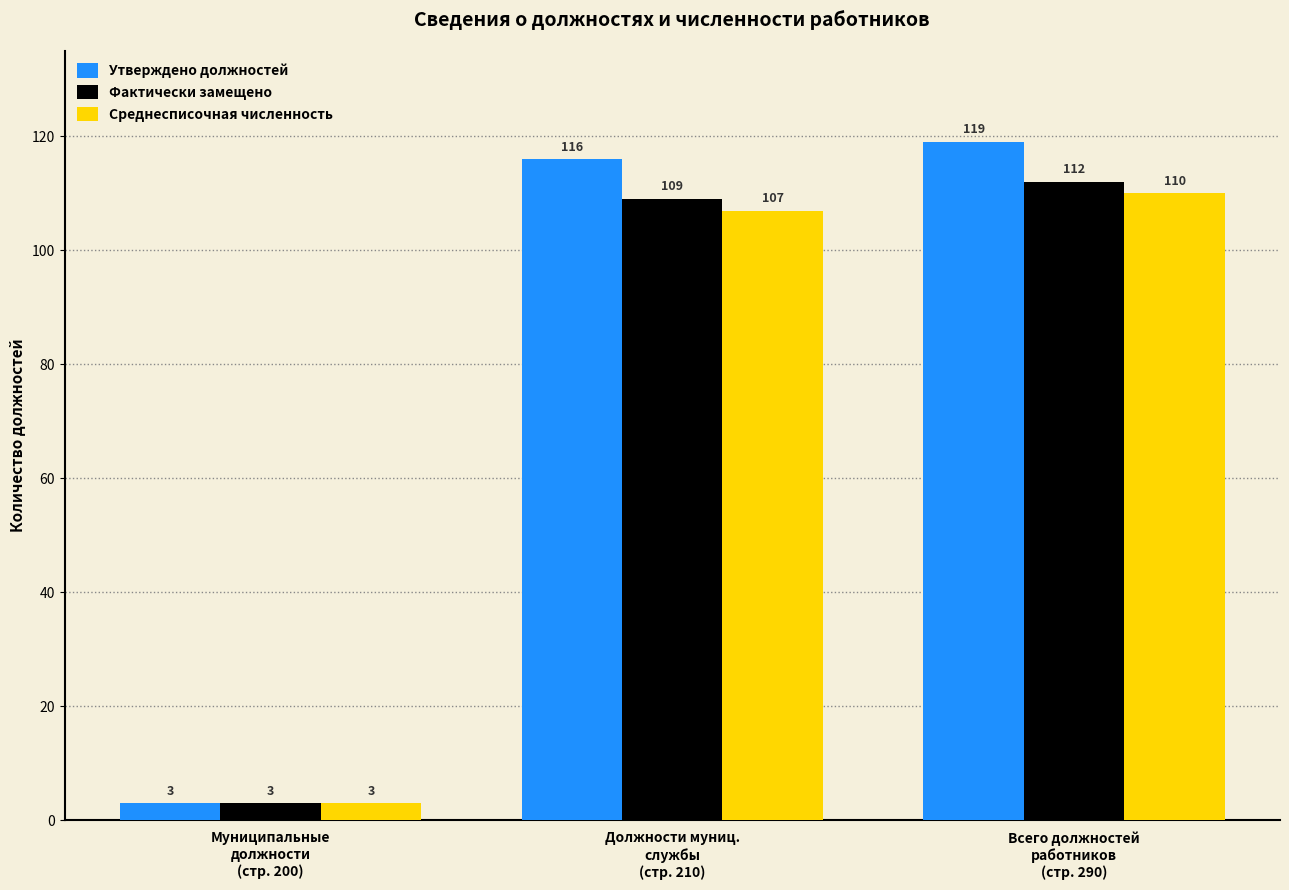

What is the sum of all Утверждено должностей values?

238